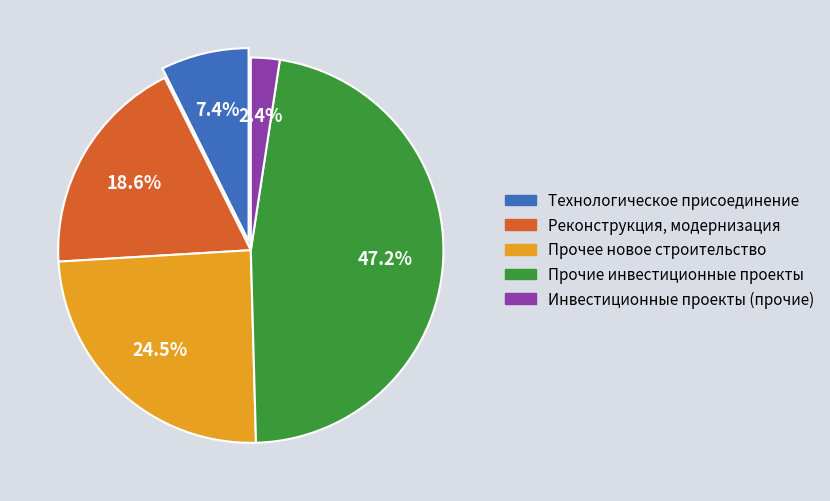

Is there any slice that represents more than half of the pie?

No